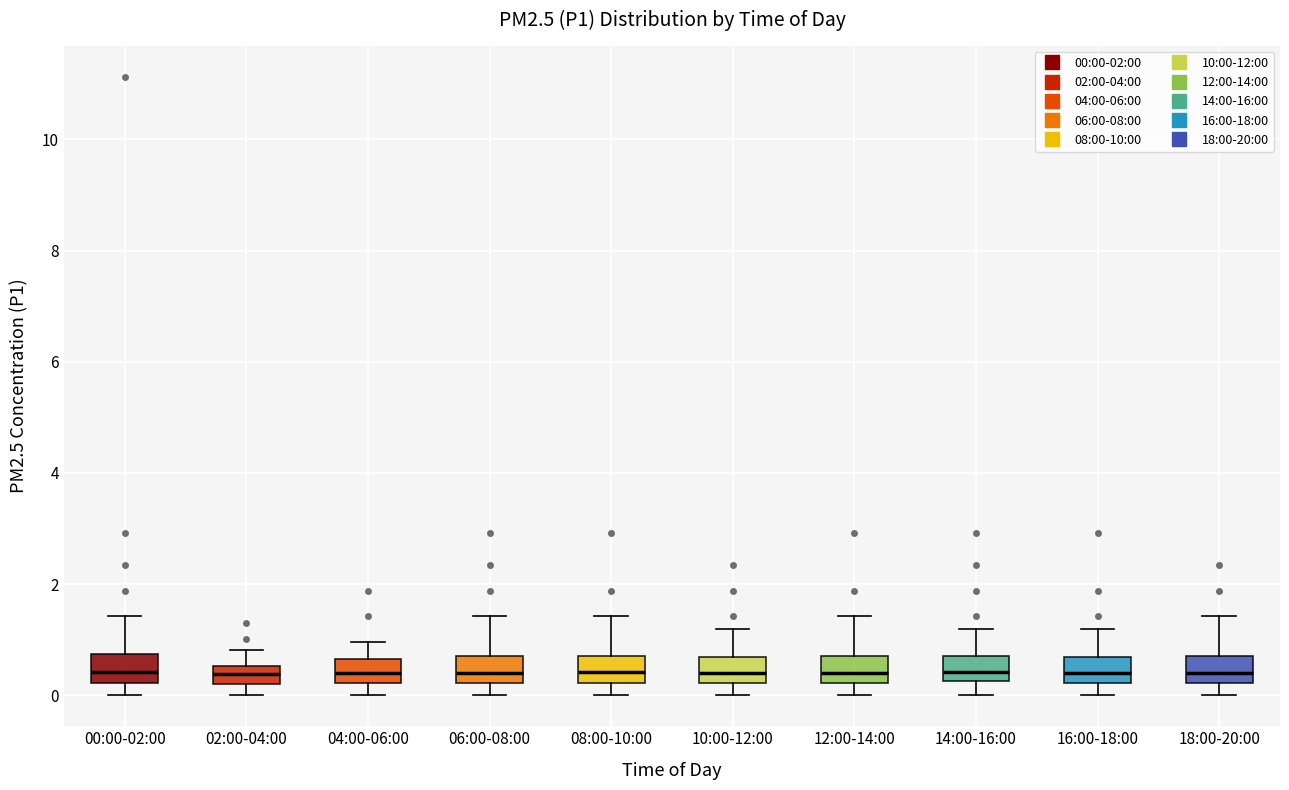

Reading left to right, transcribe this box plot: for each box, give where its median line is, the range the box spans, and where its two whiskers end, as read against the y-axis. The values are not printed on the chart, so give them approximately, as read against the axis.

00:00-02:00: median 0.4, box 0.2 to 0.8, whiskers 0.0 to 1.4
02:00-04:00: median 0.4, box 0.2 to 0.6, whiskers 0.0 to 0.8
04:00-06:00: median 0.4, box 0.2 to 0.6, whiskers 0.0 to 1.0
06:00-08:00: median 0.4, box 0.2 to 0.8, whiskers 0.0 to 1.4
08:00-10:00: median 0.4, box 0.2 to 0.8, whiskers 0.0 to 1.4
10:00-12:00: median 0.4, box 0.2 to 0.6, whiskers 0.0 to 1.2
12:00-14:00: median 0.4, box 0.2 to 0.8, whiskers 0.0 to 1.4
14:00-16:00: median 0.4, box 0.2 to 0.8, whiskers 0.0 to 1.2
16:00-18:00: median 0.4, box 0.2 to 0.6, whiskers 0.0 to 1.2
18:00-20:00: median 0.4, box 0.2 to 0.8, whiskers 0.0 to 1.4